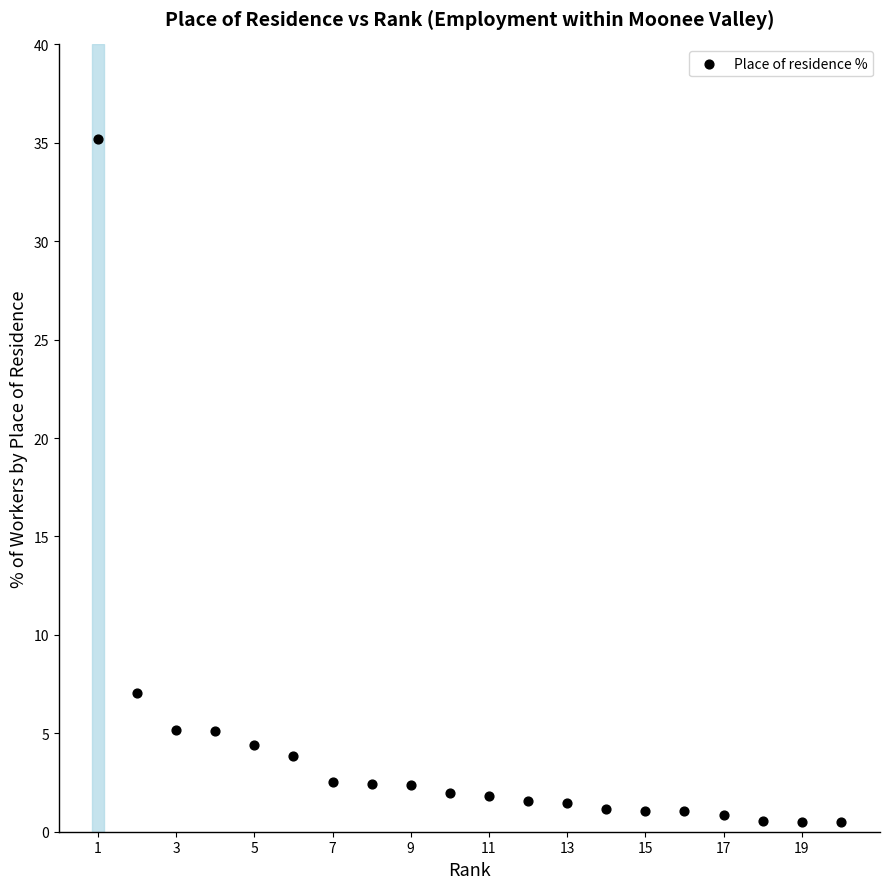

What Y value in the scatter plot is closest to 17?

7.1